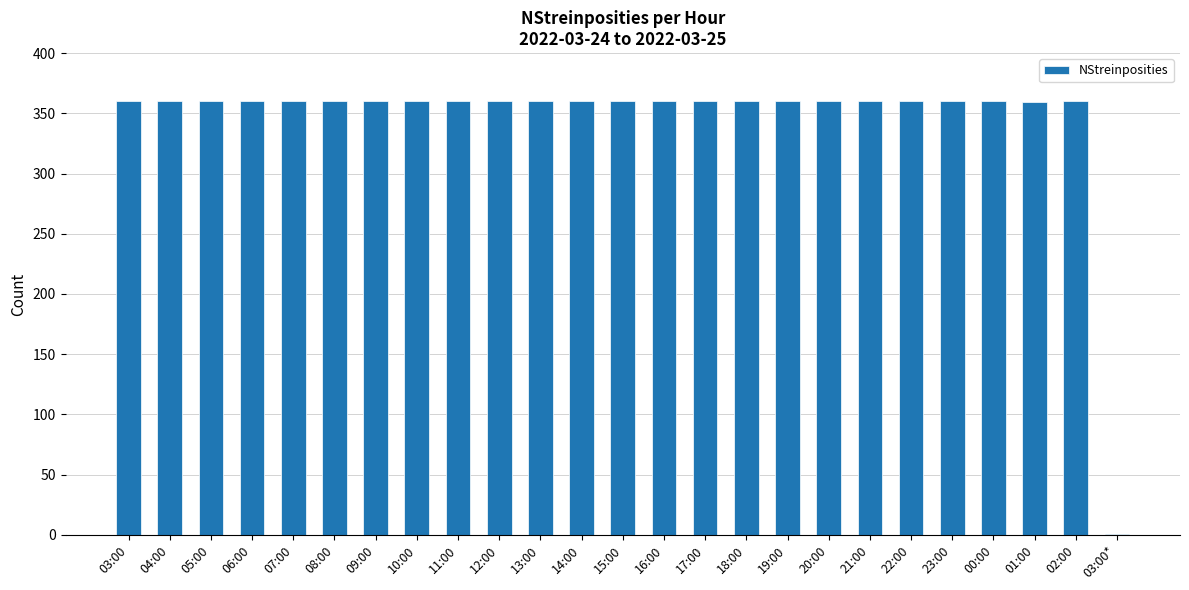

Are the bars horizontal?

No